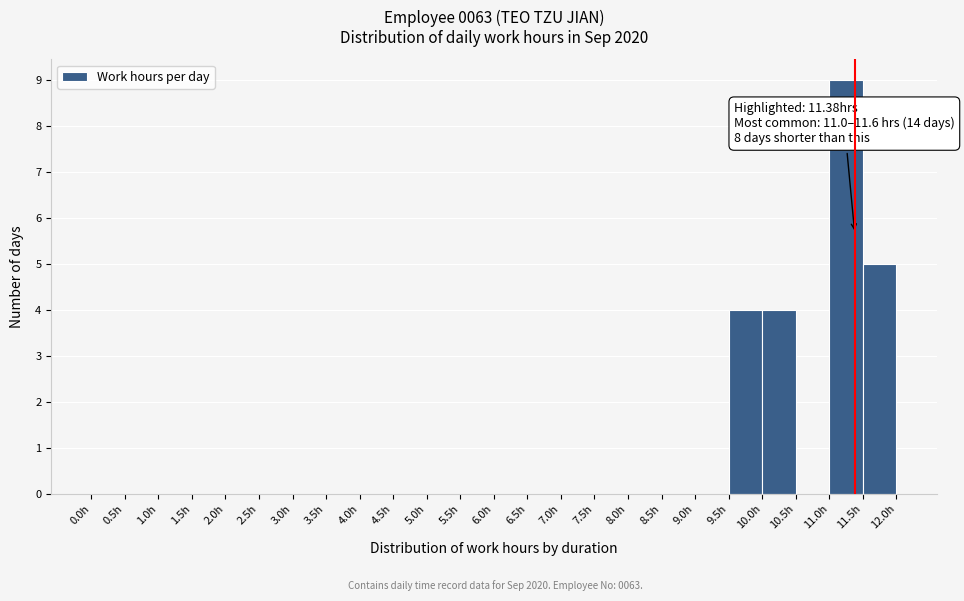

Over which range of the x-axis is the bar tallest?

11.0 to 11.5